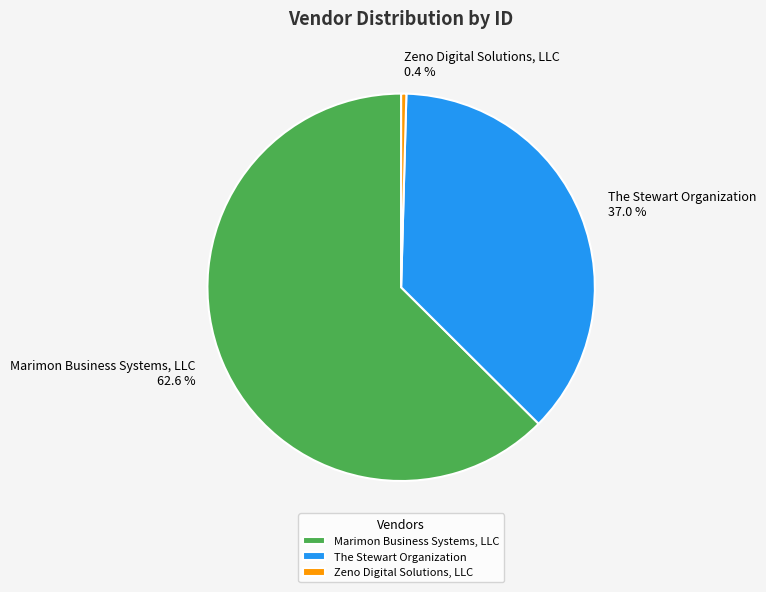

Rank the categories by value from highest to lowest.

Marimon Business Systems, LLC, The Stewart Organization, Zeno Digital Solutions, LLC